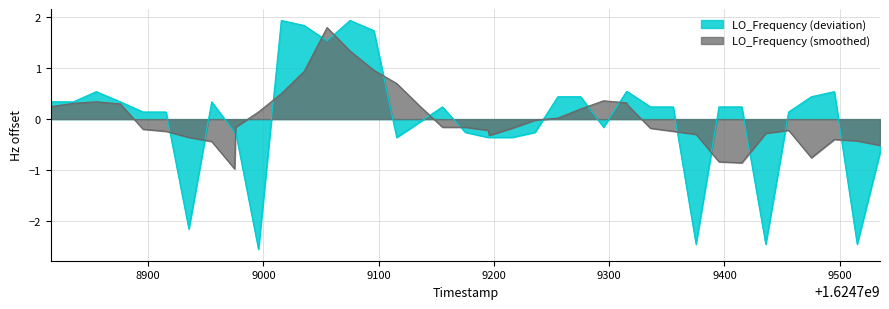

How many lines are shown in the chart?

2